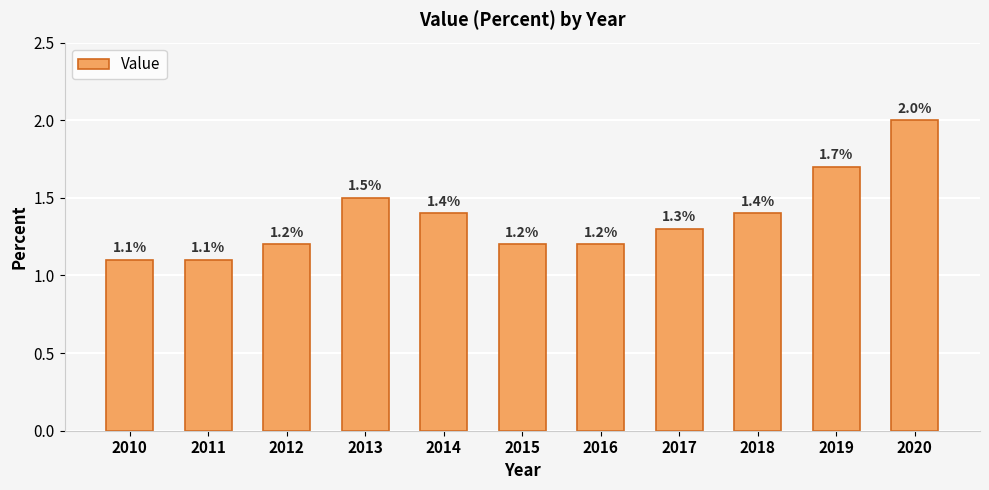

Reading left to right, transcribe all the data shown in this chart.

2010=1.1	2011=1.1	2012=1.2	2013=1.5	2014=1.4	2015=1.2	2016=1.2	2017=1.3	2018=1.4	2019=1.7	2020=2.0